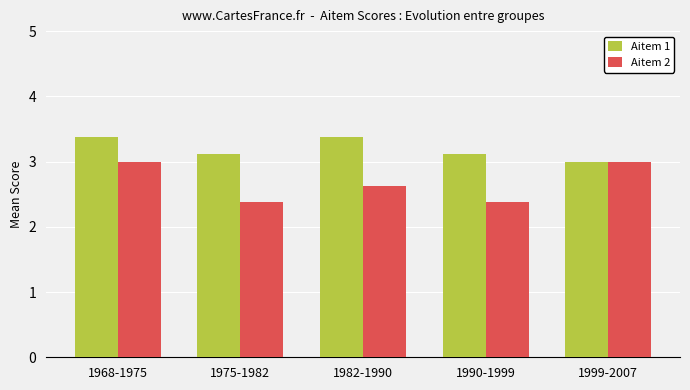

The Aitem 1 series shows 4.8 at 1968-1975. True or false?

False